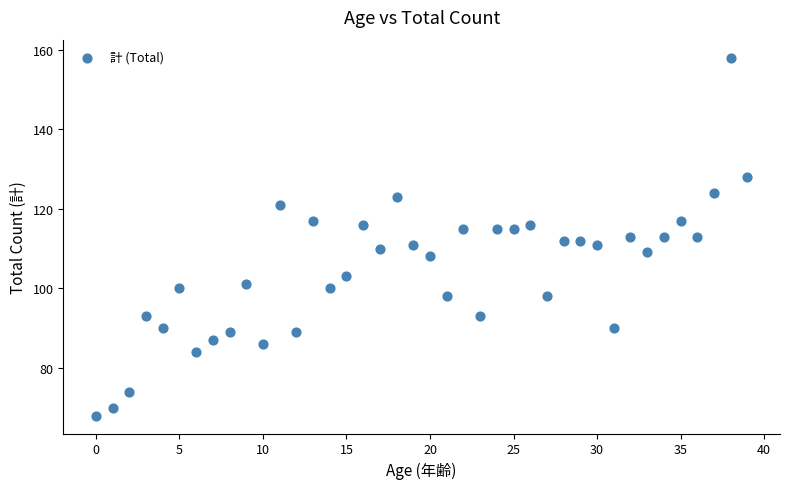

What is the range of Y values (max minus min)?

90